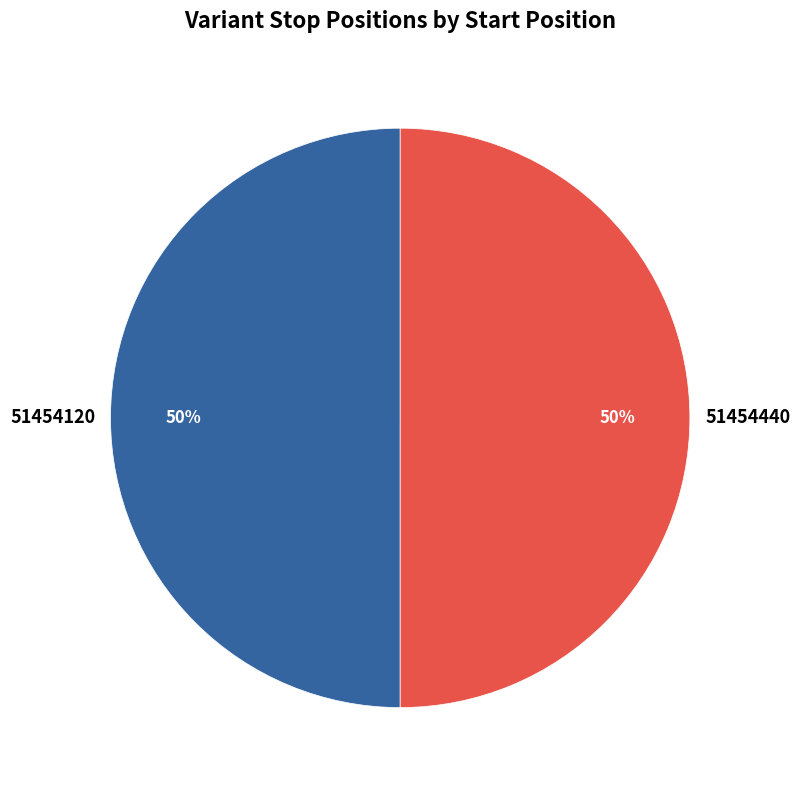

To the nearest percent, what is the average slice percentage?

50%